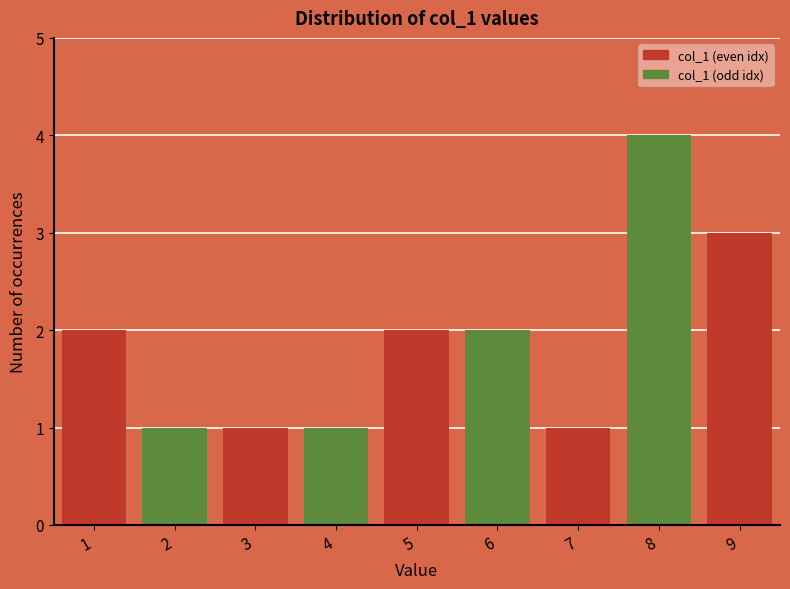

Reading left to right, transcribe all the data shown in this chart.

1=2	2=1	3=1	4=1	5=2	6=2	7=1	8=4	9=3